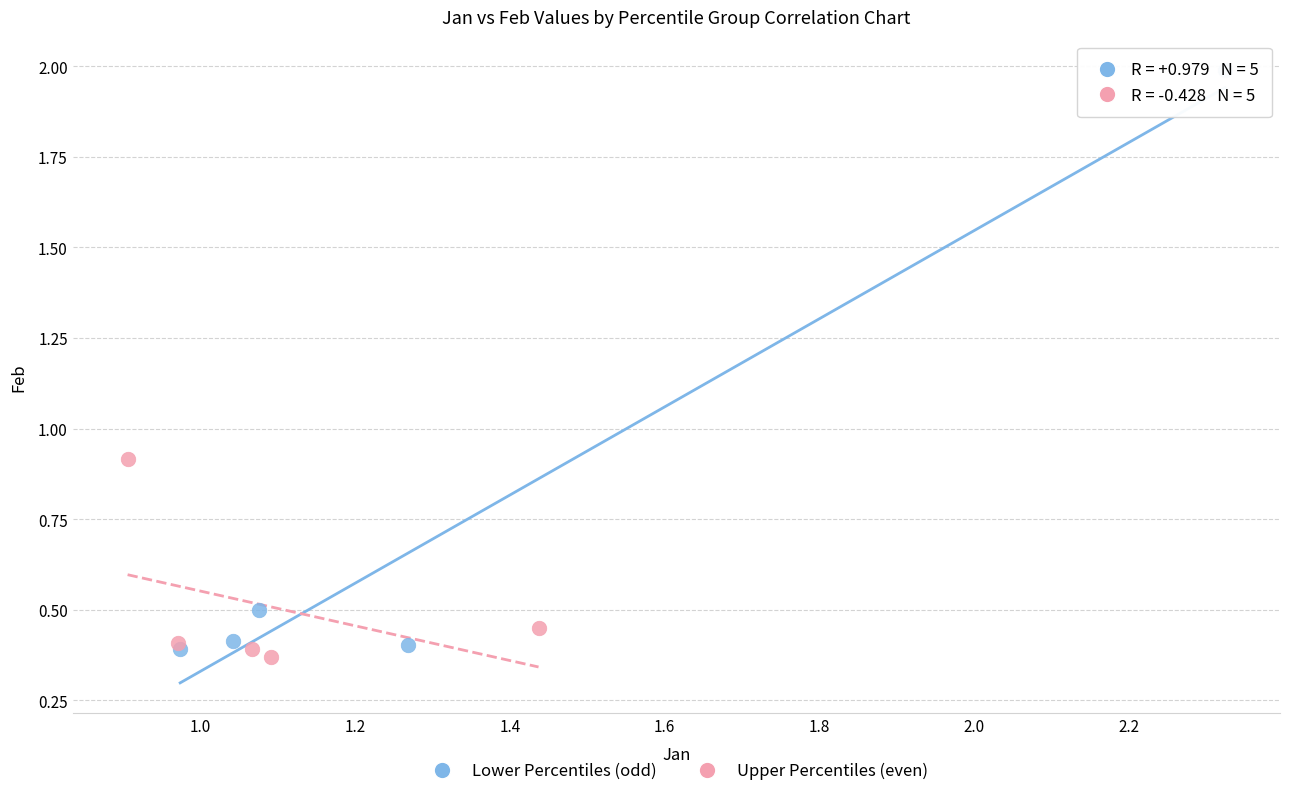

Which series reaches the maximum Y coordinate?

Lower Percentiles (odd)